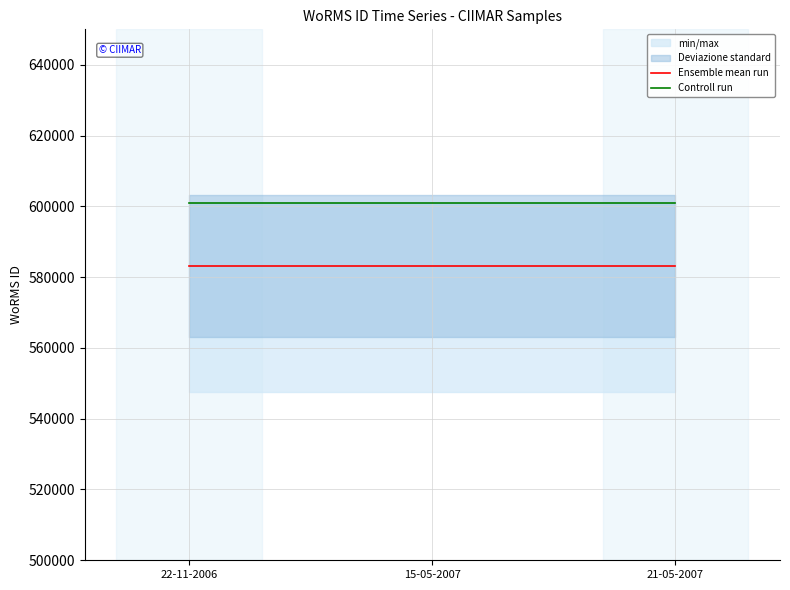

What position from the right is 21-05-2007?

1